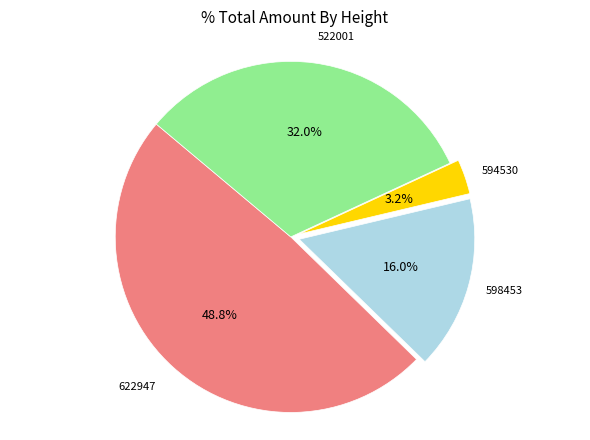

Is there any slice that represents more than half of the pie?

No